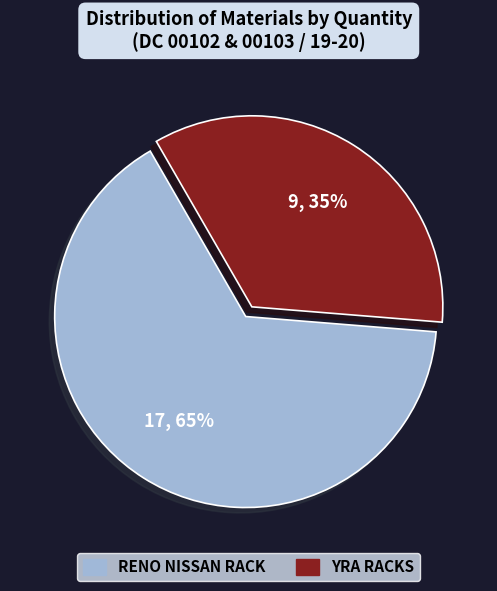

Which category accounts for the majority?

RENO NISSAN RACK